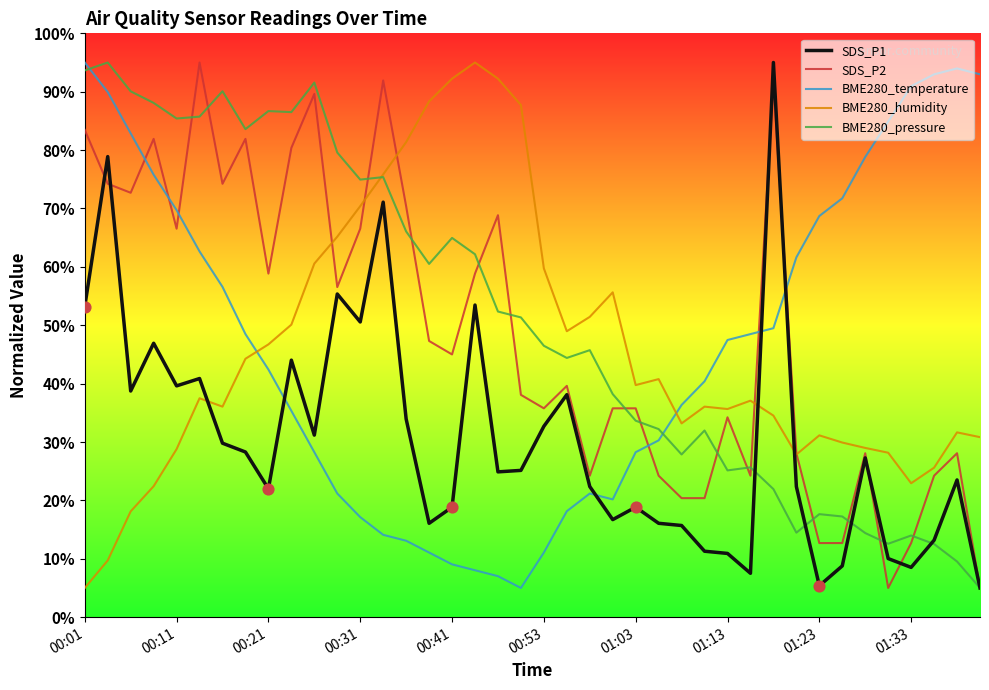

After their last crossing, which series has the higher values: SDS_P1 or BME280_humidity?

BME280_humidity